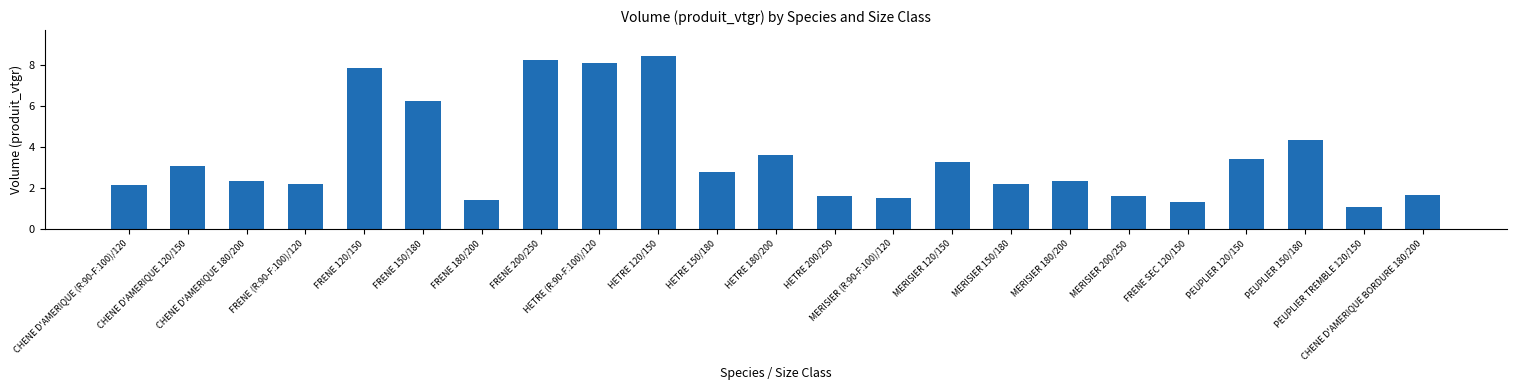

What is the maximum value shown in the chart?

8.4